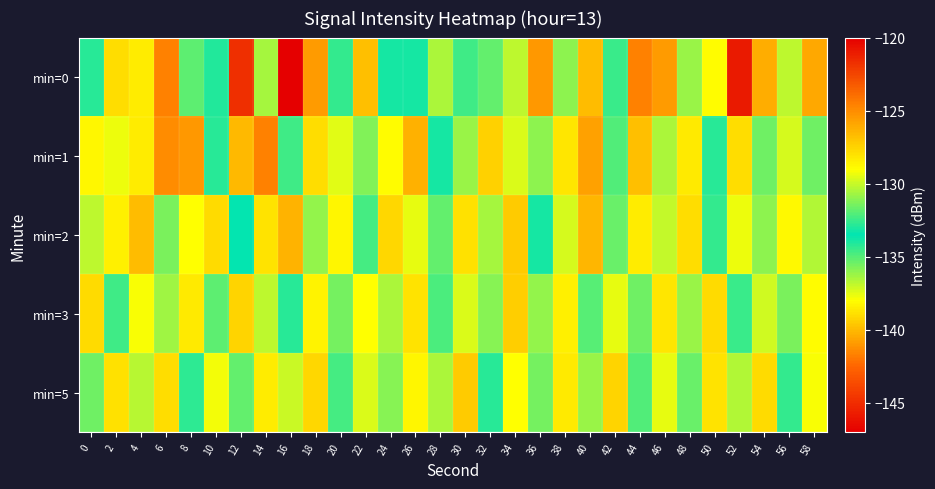

What is the total value across all series at 10?

-654.7